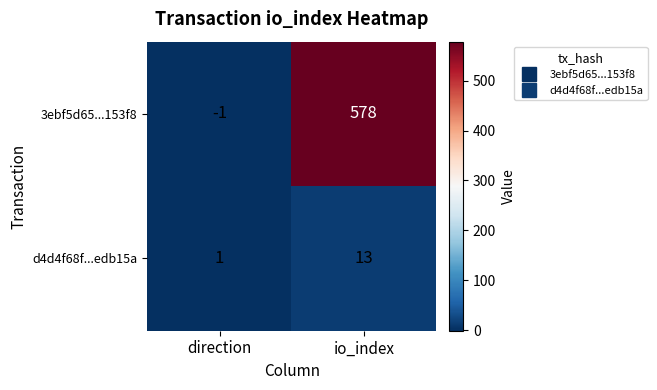

What is the sum of all d4d4f68f...edb15a values?

14